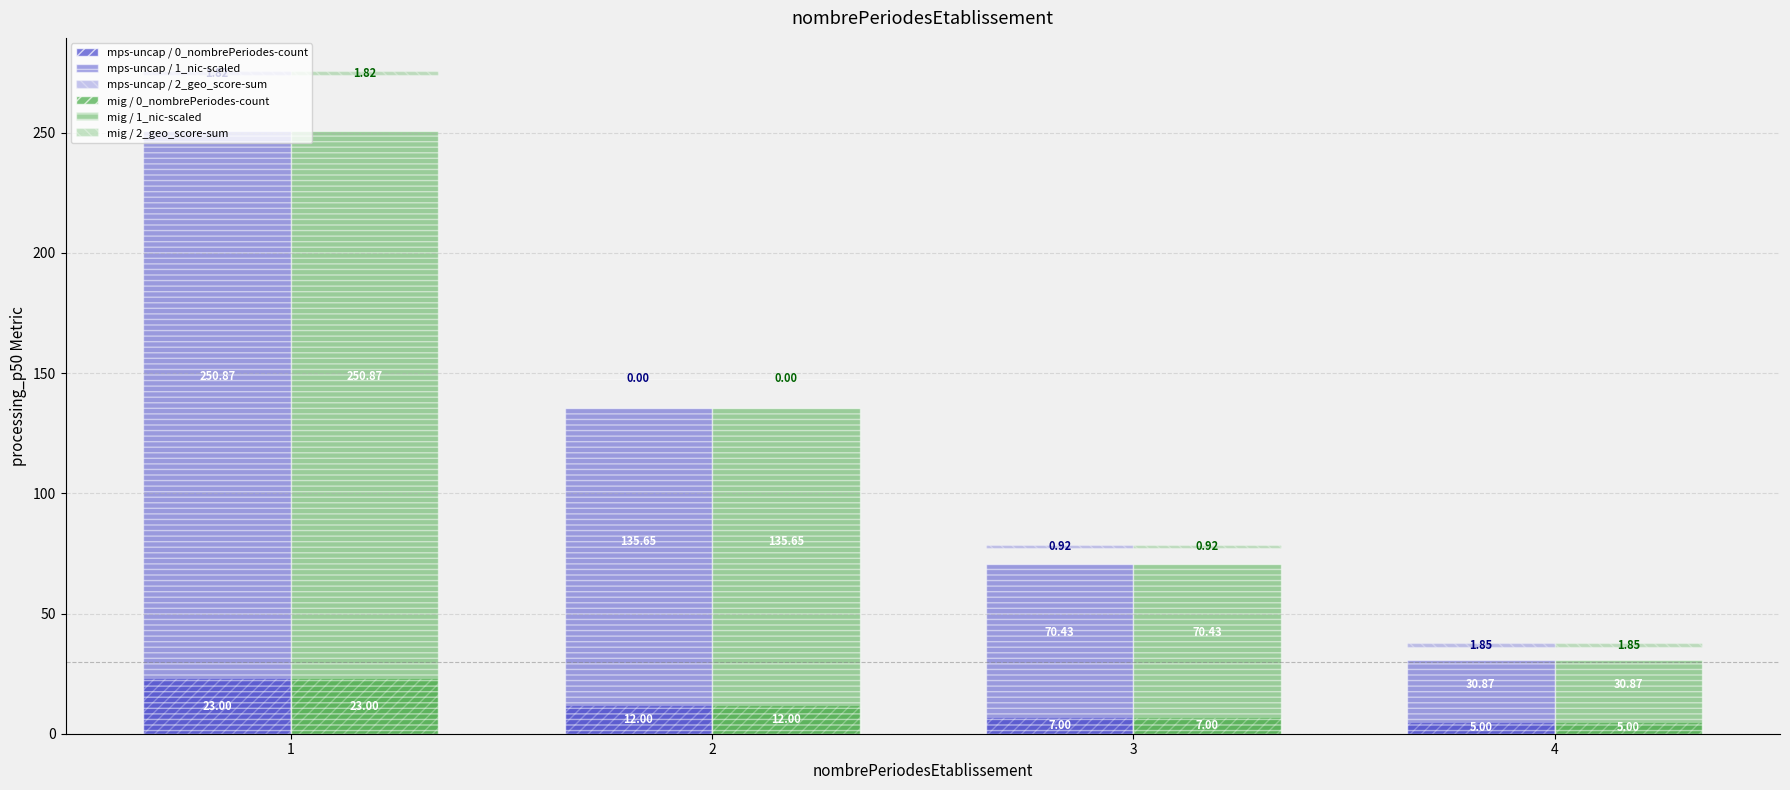

List the labels in order of mig / 2_geo_score-sum value, smallest first.

2, 3, 1, 4